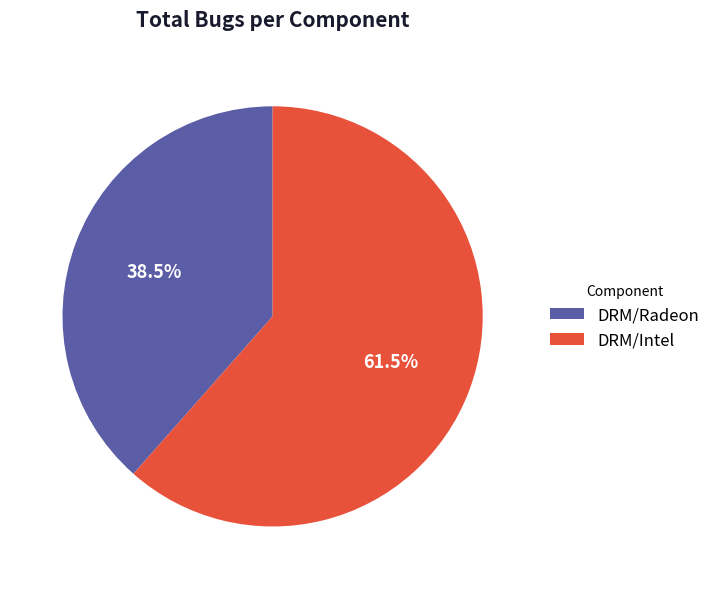

Between DRM/Radeon and DRM/Intel, which is larger?

DRM/Intel